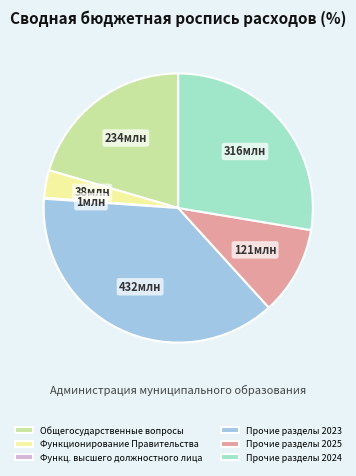

Is it true that Функционирование Правительства is 3% of the pie?

True